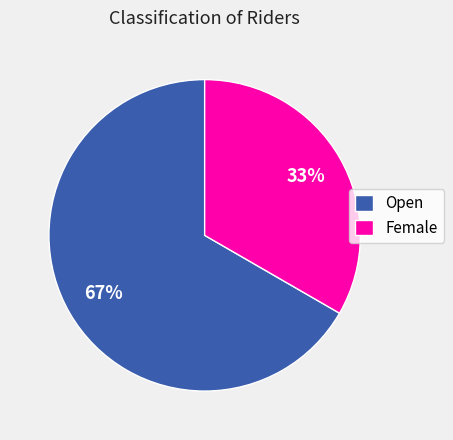

To the nearest percent, what percentage of the pie is Open?

67%